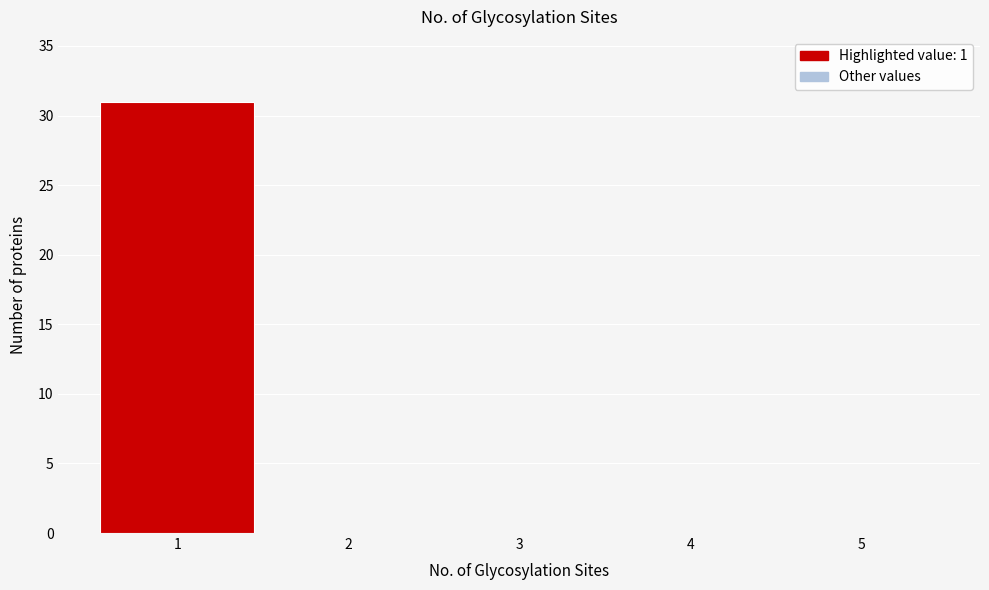

How tall is the bar that spans 0.5 to 1.5 on the x-axis? The values are not printed on the chart, so give them approximately, as read against the axis.

31